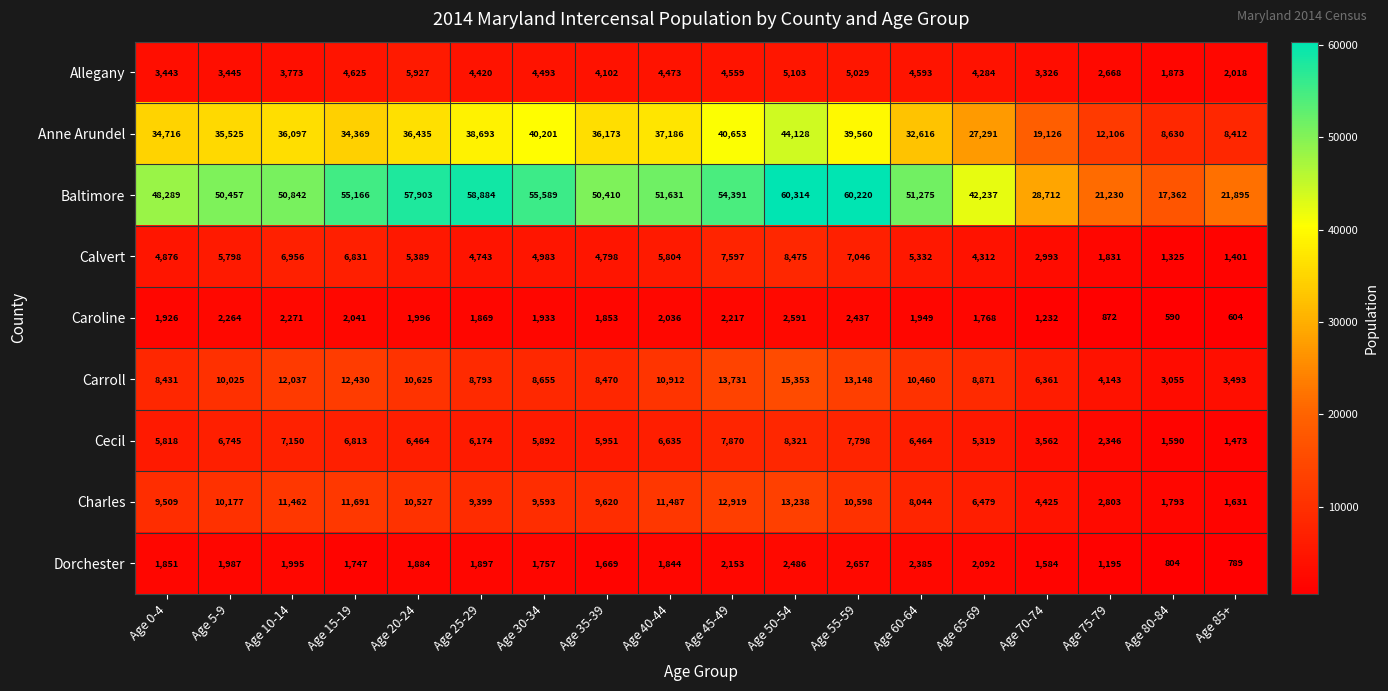

Which series has the largest total across all categories?

Baltimore